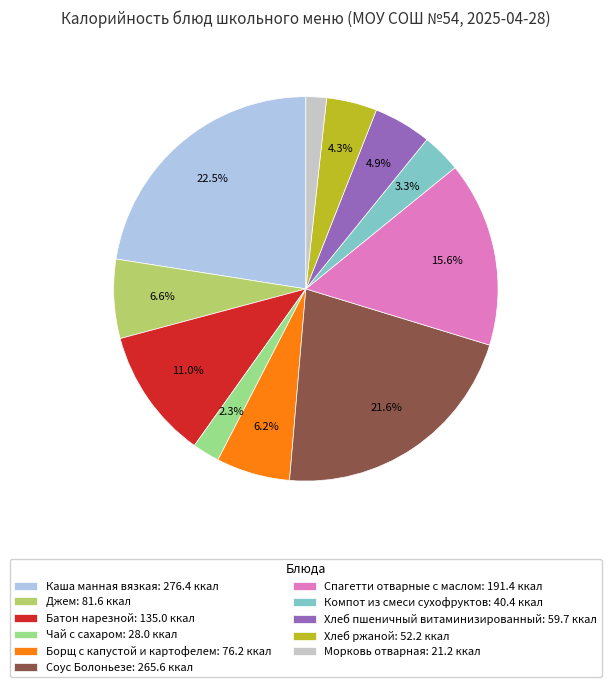

What is the ratio of the value at Каша манная вязкая to the value at Компот из смеси сухофруктов?

6.8